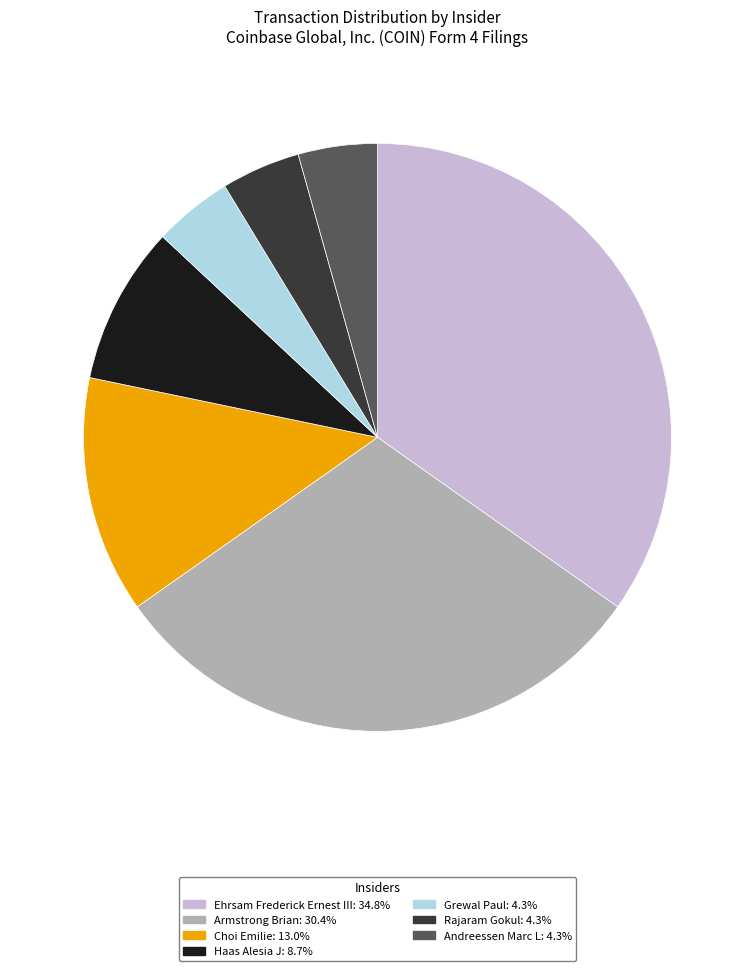

Does Andreessen Marc L account for over 50% of the chart?

No